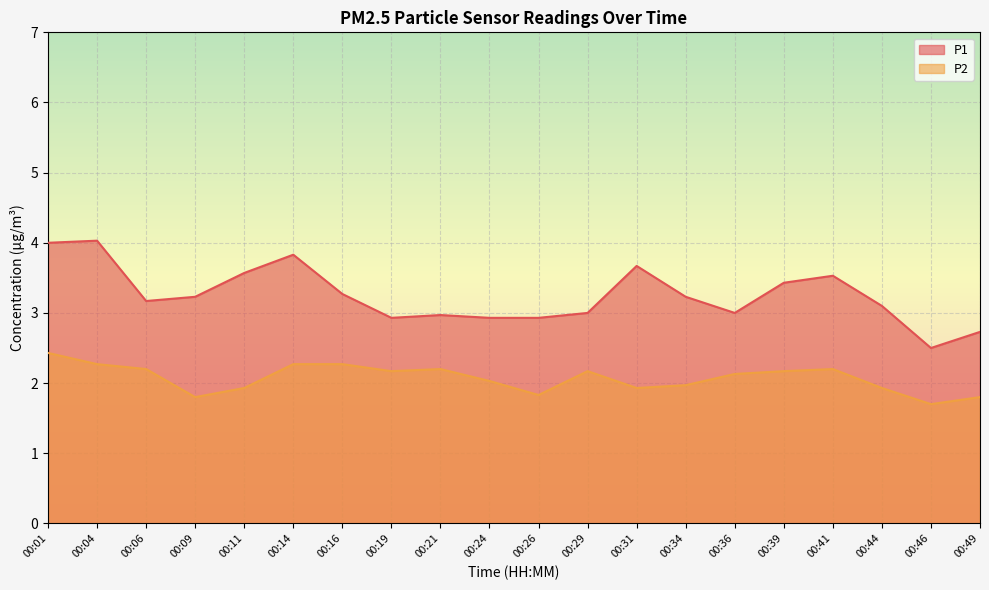

How many data points does each series have?

20